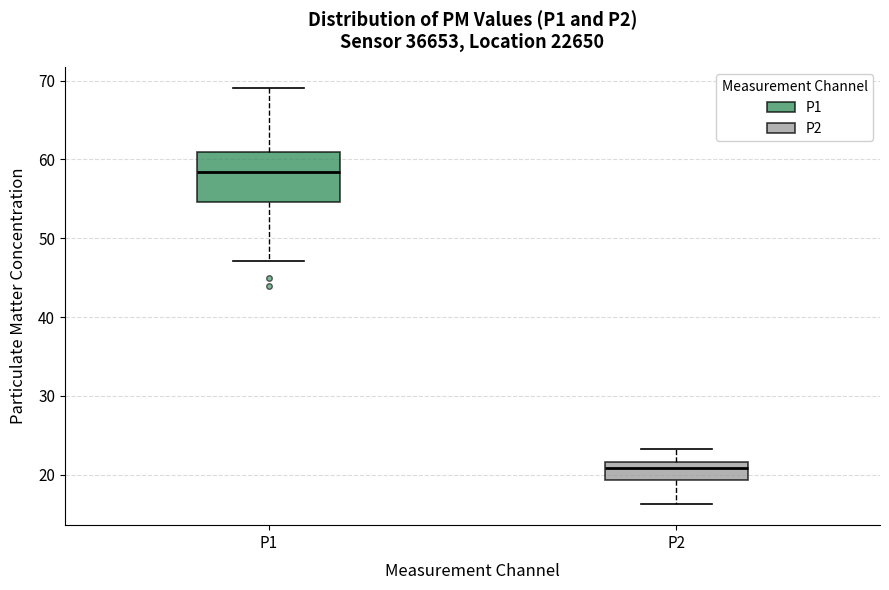

Where does the lower whisker of the box for P2 end on the y-axis? The values are not printed on the chart, so give them approximately, as read against the axis.

16